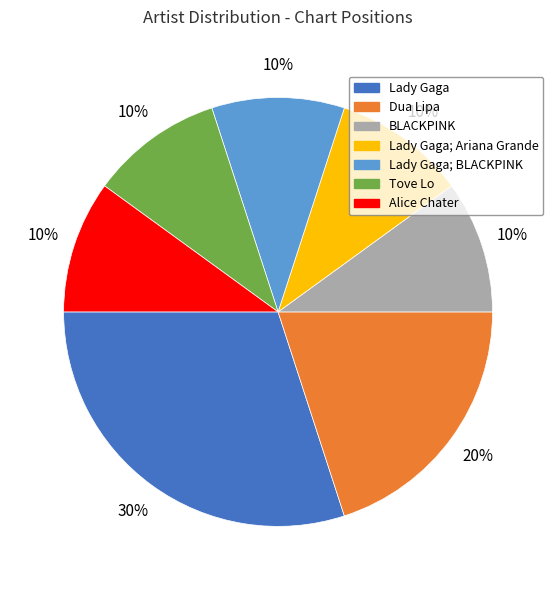

Does any single category account for the majority?

No